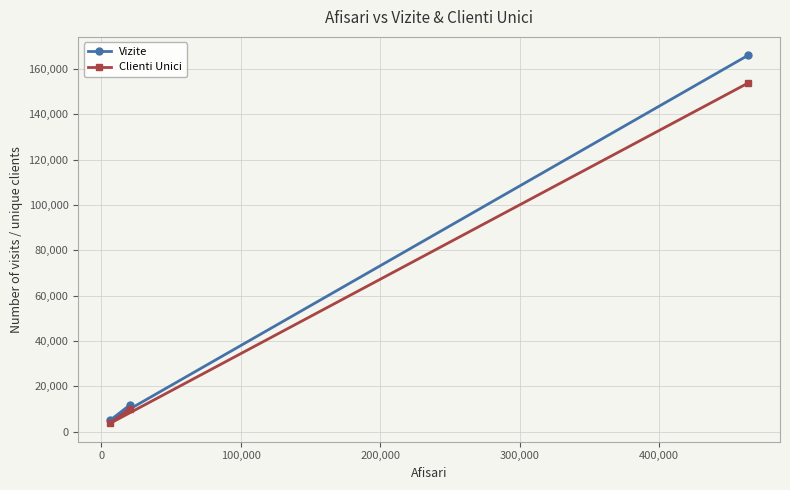

Which series has the largest range (max minus min)?

Vizite